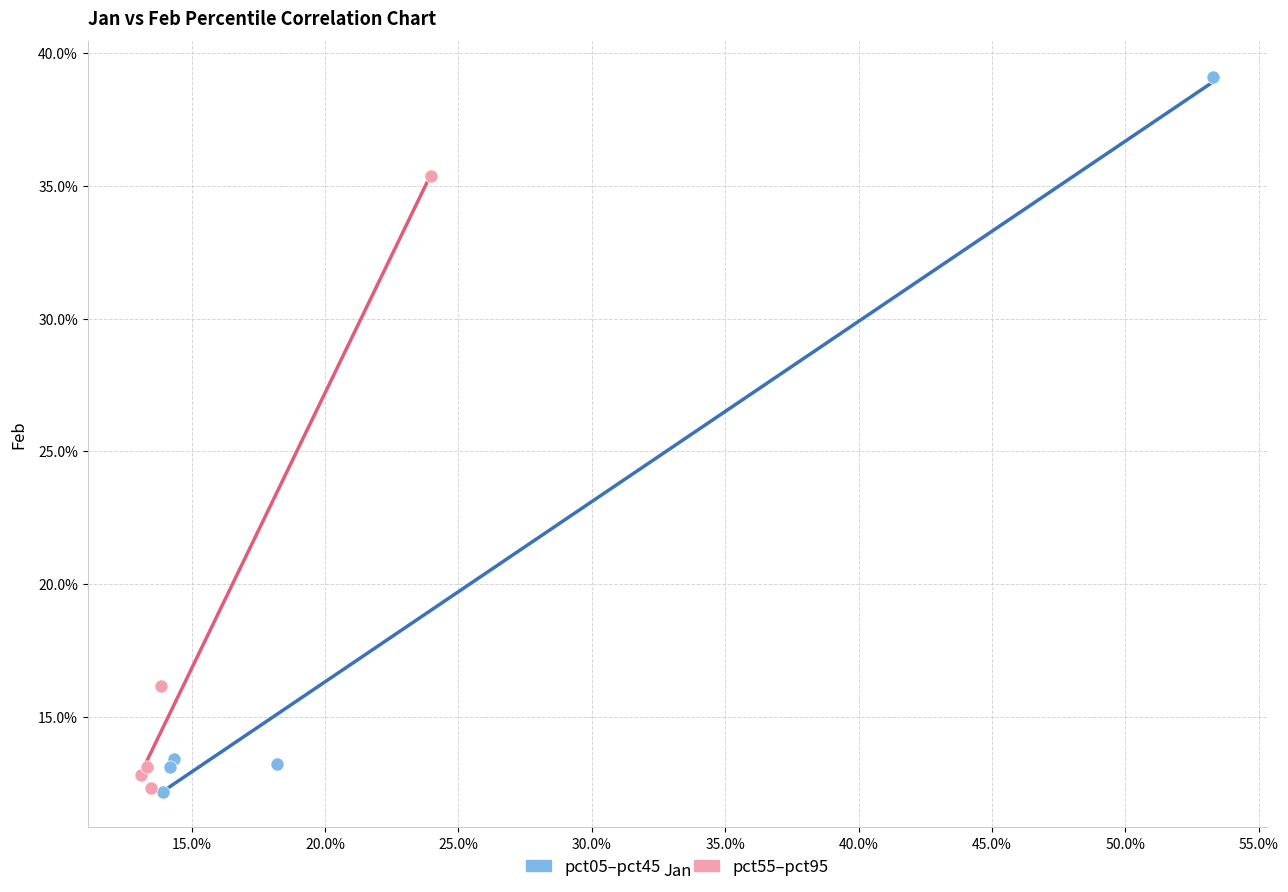

What are all the series names shown in the legend?

pct05–pct45, pct55–pct95